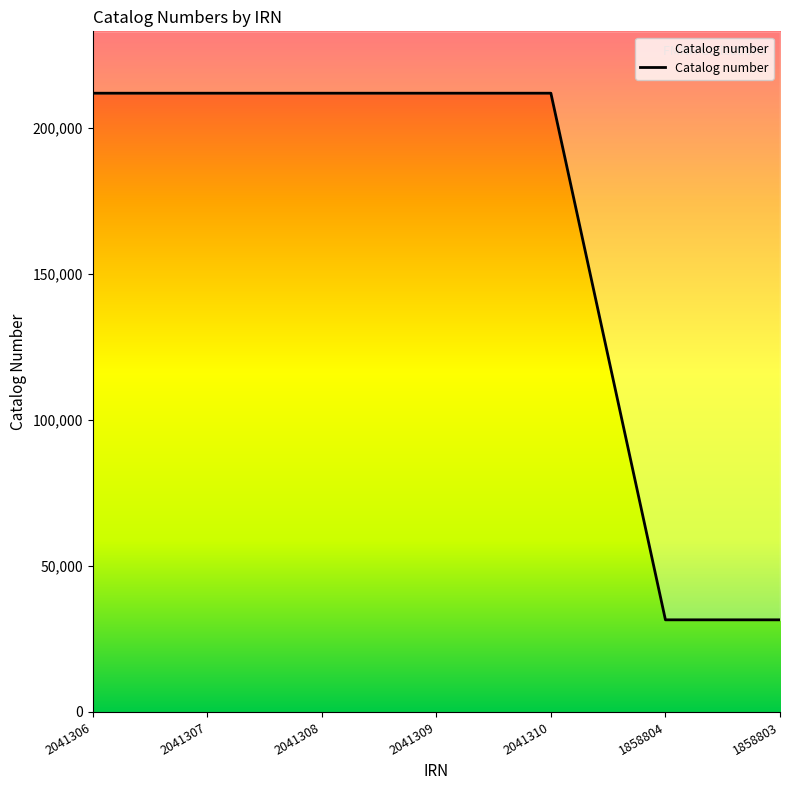

True or false: the data shows 211953 at 2041308.

True